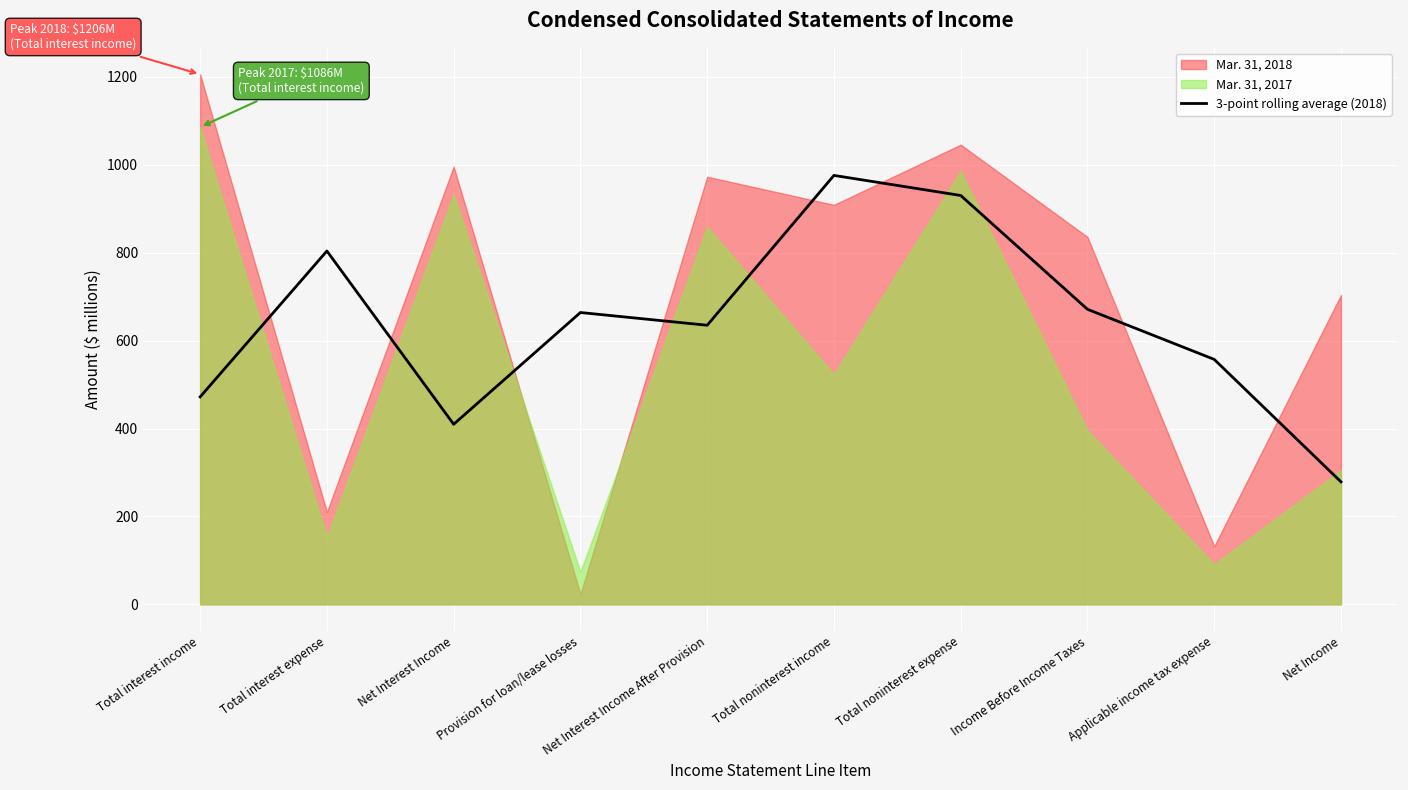

What is the label of the 9th point from the left?

Applicable income tax expense